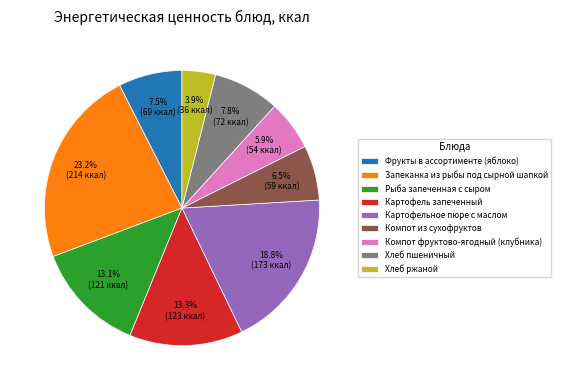

What percentage is NOT represented by Хлеб ржаной?

96.1%